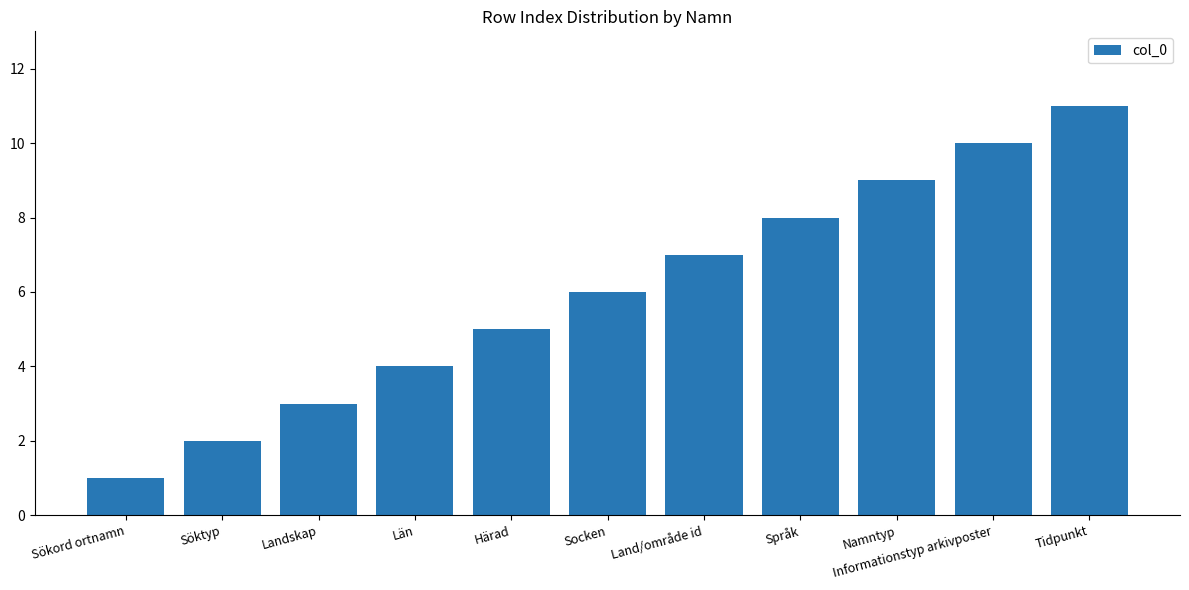

What is the change in value from Sökord ortnamn to Härad?

+4